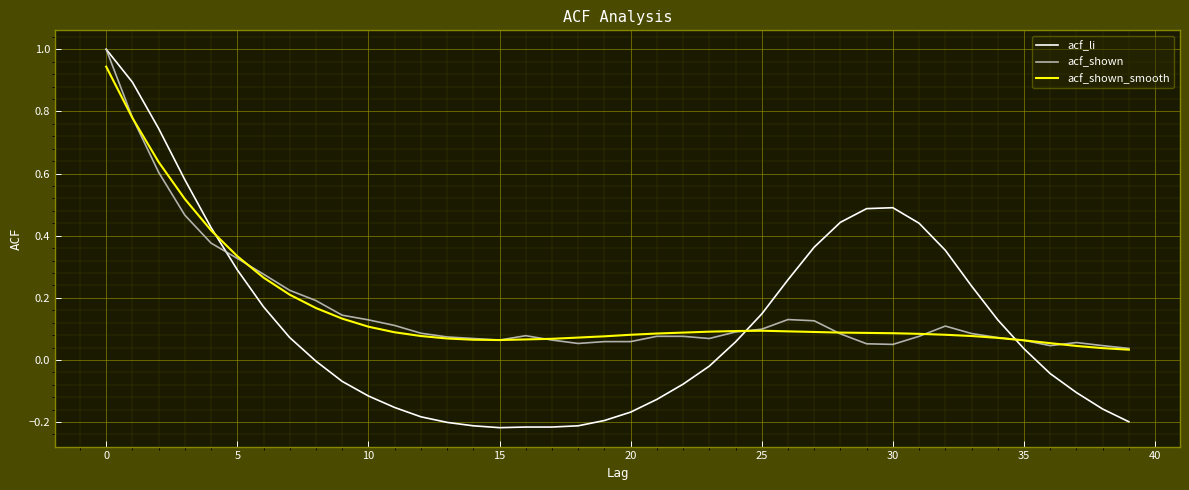

Which series has the widest spread of values?

acf_li